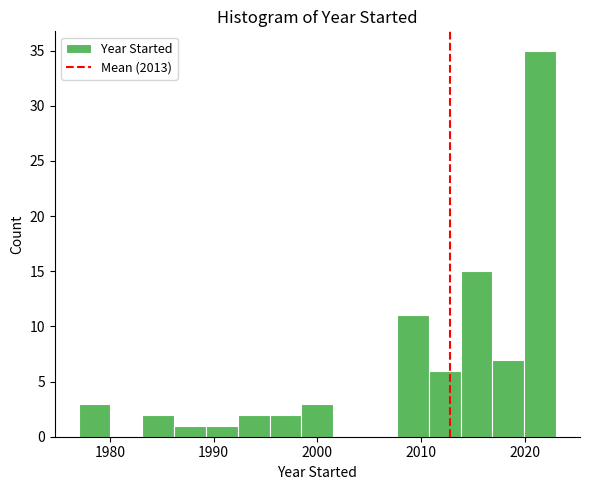

Read against the x-axis, roughly where is the centre of the tallest bar?

2021